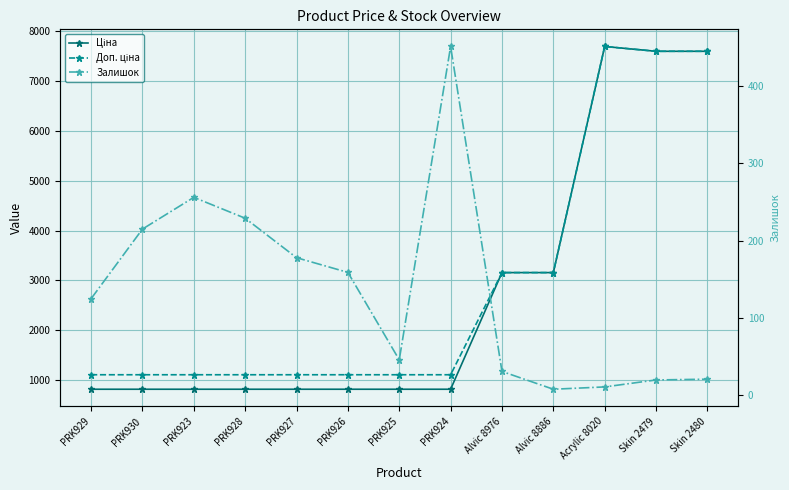

Read the Ціна value at Skin 2480.

7596.5